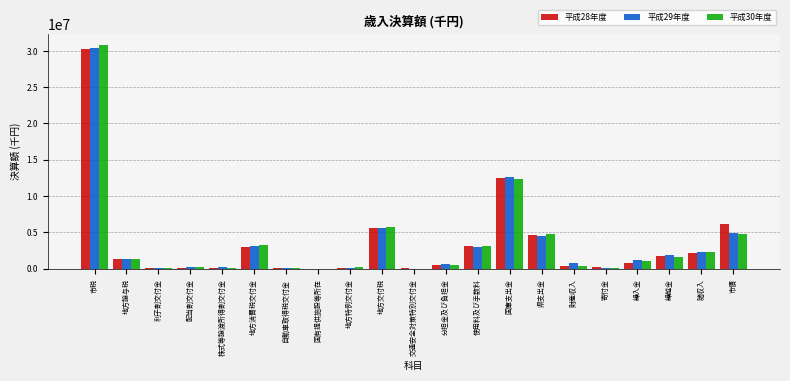

At which category is the sum across all series the highest?

市税